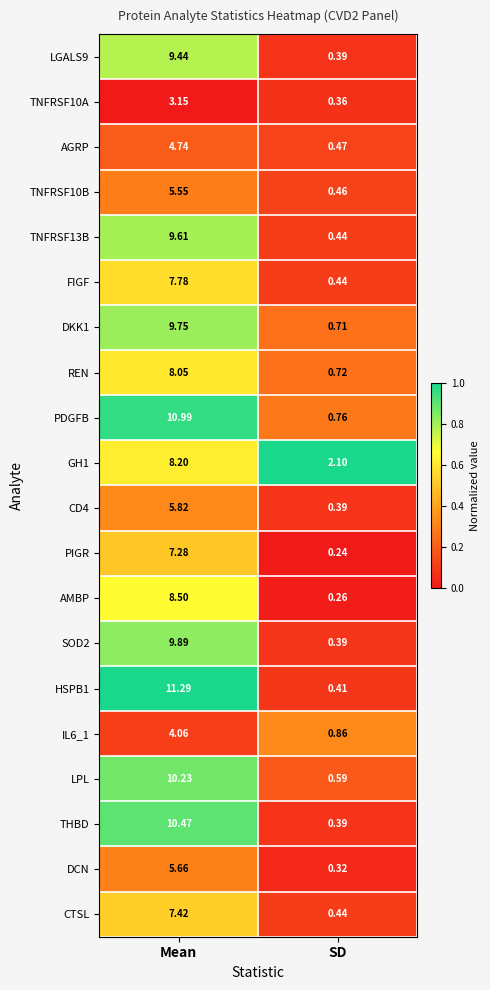

At which label does FIGF first exceed 7?

Mean